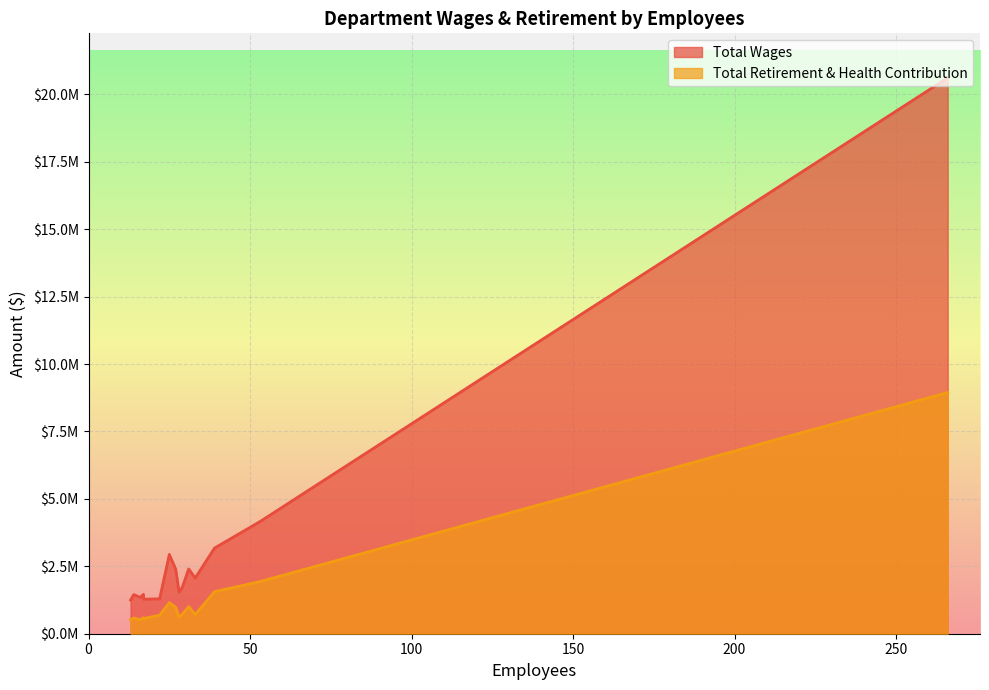

Reading left to right, what are all the values shown in this chart?

Total Wages: Bus Operators=20611987	Bus Maintenance/Mechanics Stores=4152671	Bridge Paint=3176025	Engineering=2938783	Bridge Security=2401983	Bus Operations Administration=2391196	Bridge Ironworkers=2064428	Deckhands=1714240	Bridge Service=1544718	Ferry Maintenance=1460213	Bridge Electrical=1451734	Vessel Masters=1347106	Bus Maintenance Servicers=1293129	Bridge Streets And Grounds=1280141	Information Systems=1247514
Total Retirement & Health Contribution: Bus Operators=8944182	Bus Maintenance/Mechanics Stores=1931362	Bridge Paint=1559422	Engineering=1153590	Bridge Security=1004686	Bus Operations Administration=976956	Bridge Ironworkers=709376	Deckhands=723227	Bridge Service=616651	Ferry Maintenance=591597	Bridge Electrical=580605	Vessel Masters=515895	Bus Maintenance Servicers=687623	Bridge Streets And Grounds=559847	Information Systems=524253